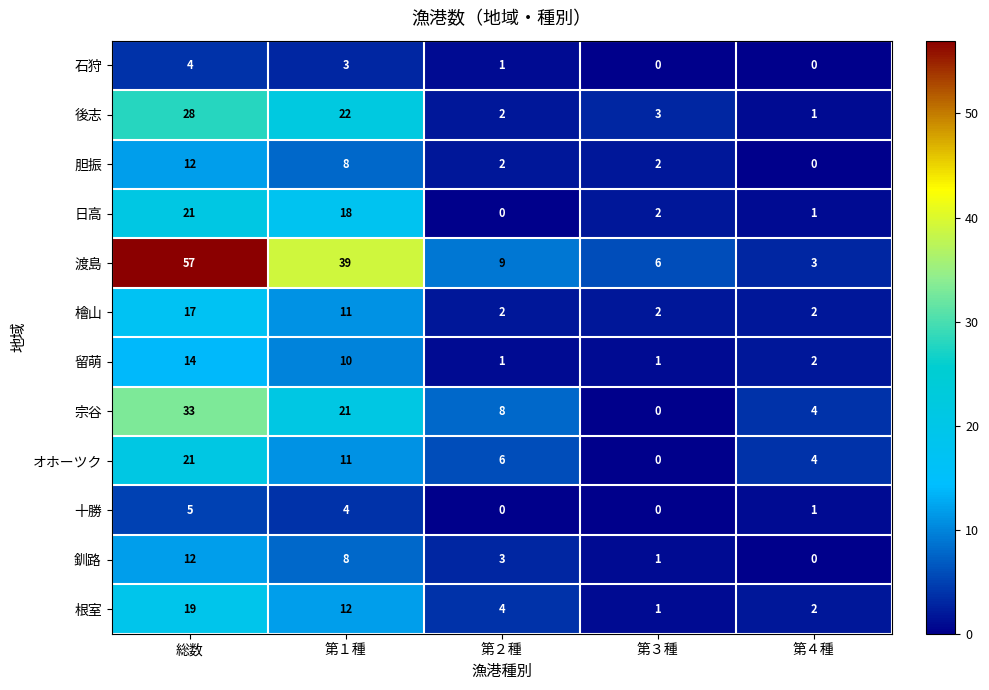

List the labels in order of 渡島 value, smallest first.

第４種, 第３種, 第２種, 第１種, 総数